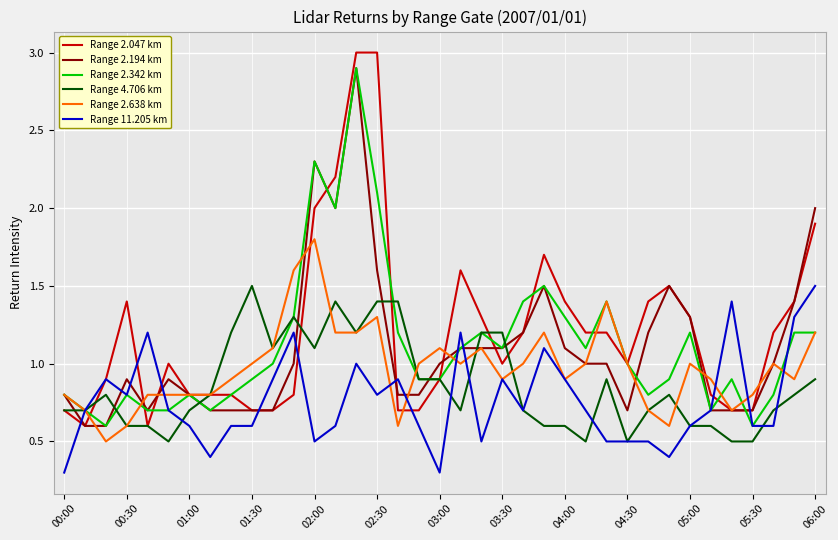

What is the minimum value shown in the chart?

0.3